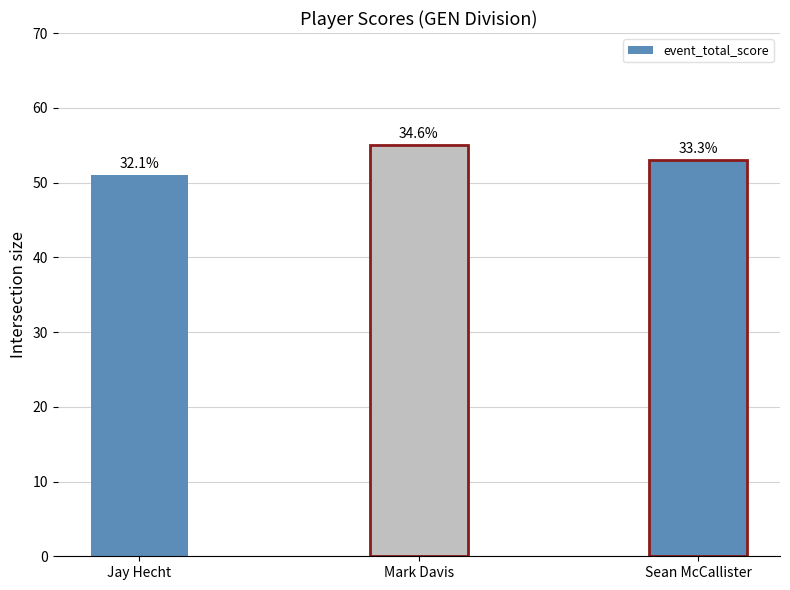

Does the chart contain stacked bars?

No